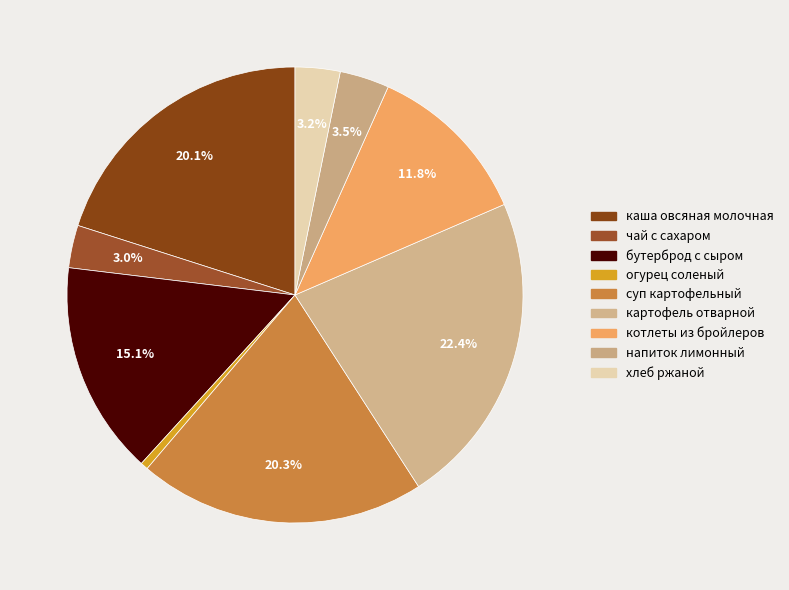

How many segments does this pie chart have?

9